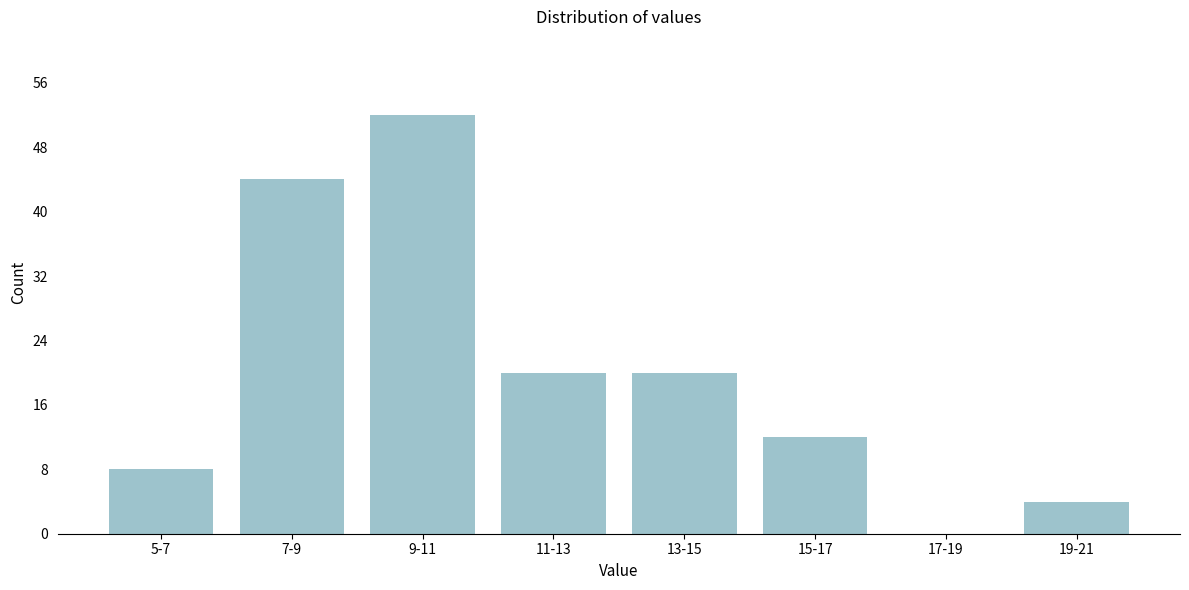

Reading left to right, transcribe all the data shown in this chart.

5-7=8	7-9=44	9-11=52	11-13=20	13-15=20	15-17=12	17-19=0	19-21=4